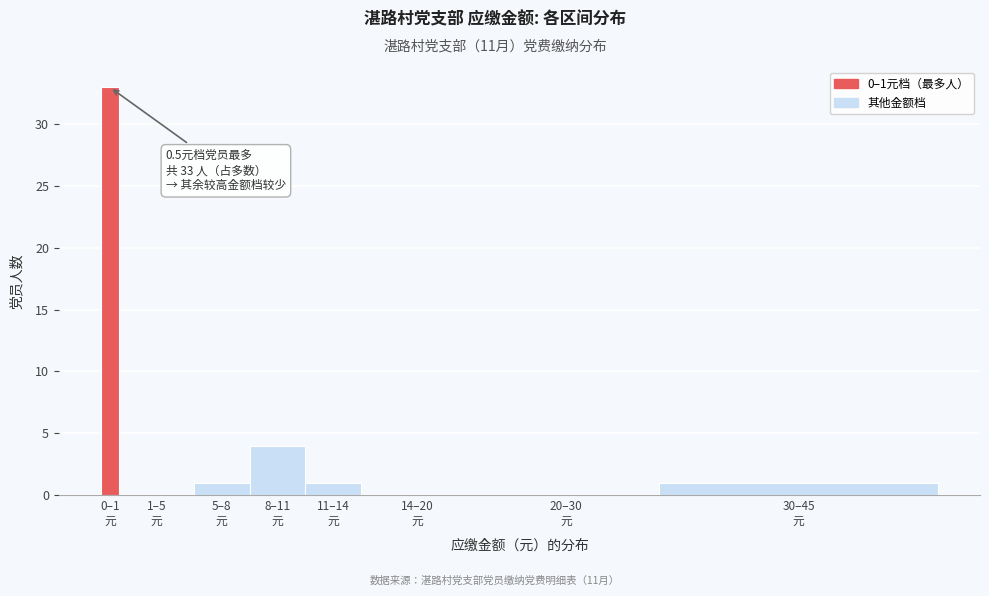

What is the greatest value displayed?

33